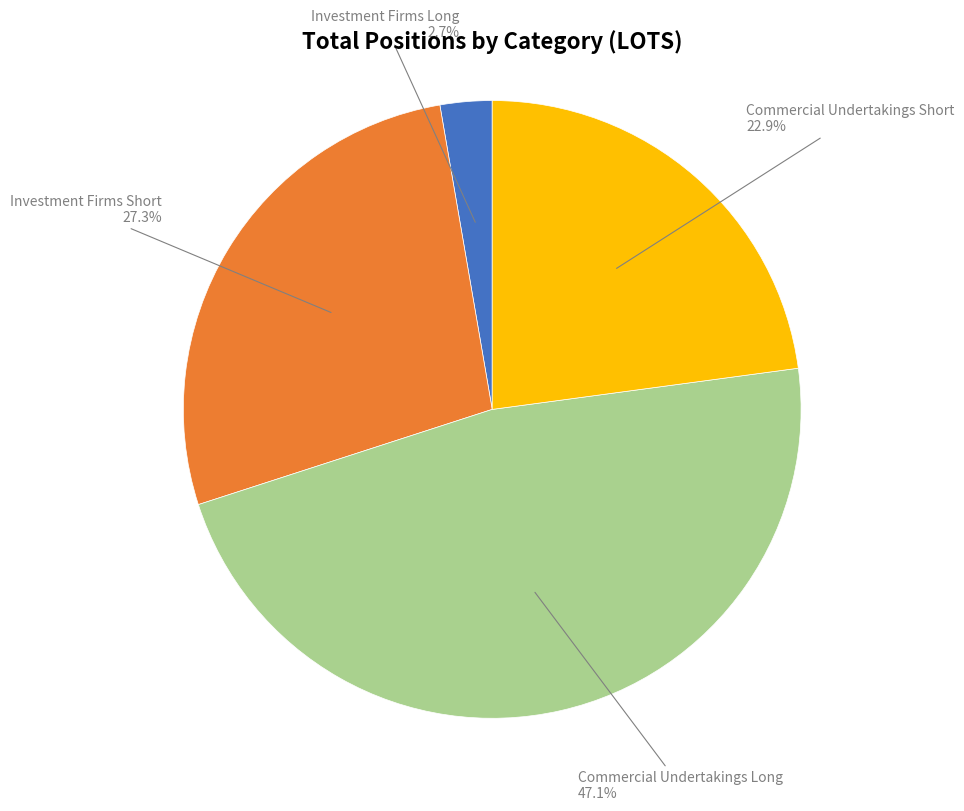

Does any single category account for the majority?

No